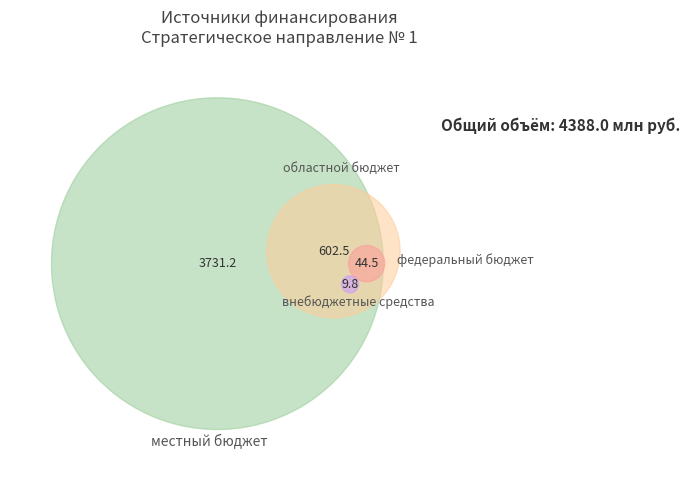

To the nearest percent, what portion does местный бюджет represent?

85%